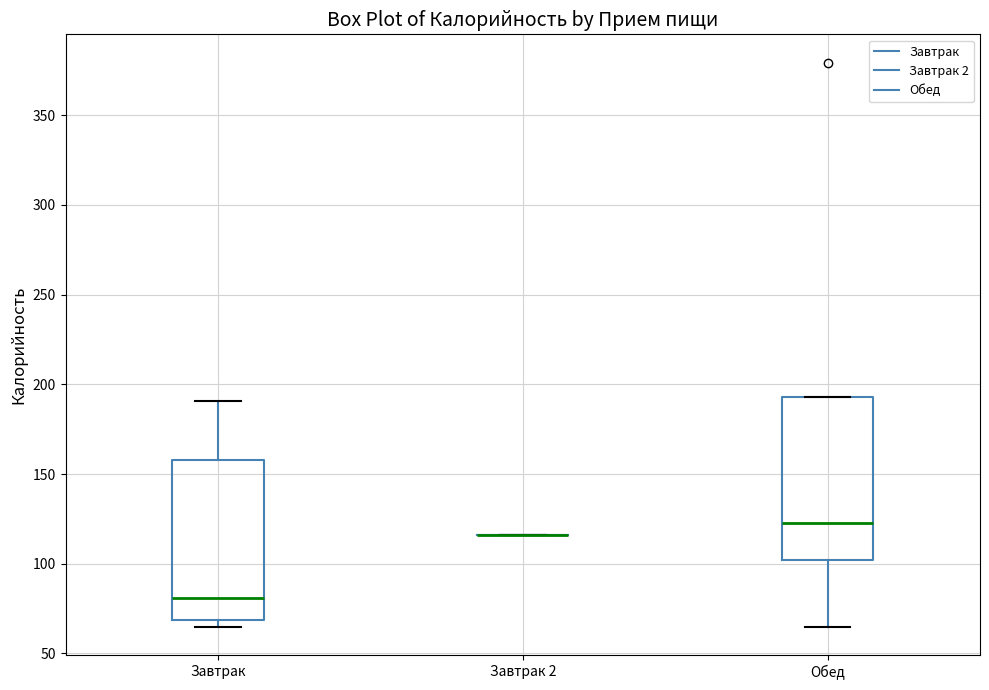

Reading left to right, transcribe this box plot: for each box, give where its median line is, the range the box spans, and where its two whiskers end, as read against the y-axis. The values are not printed on the chart, so give them approximately, as read against the axis.

Завтрак: median 80, box 70 to 160, whiskers 65 to 190
Завтрак 2: box collapsed to a line at 115, whiskers 115 to 115
Обед: median 125, box 100 to 195, whiskers 65 to 195